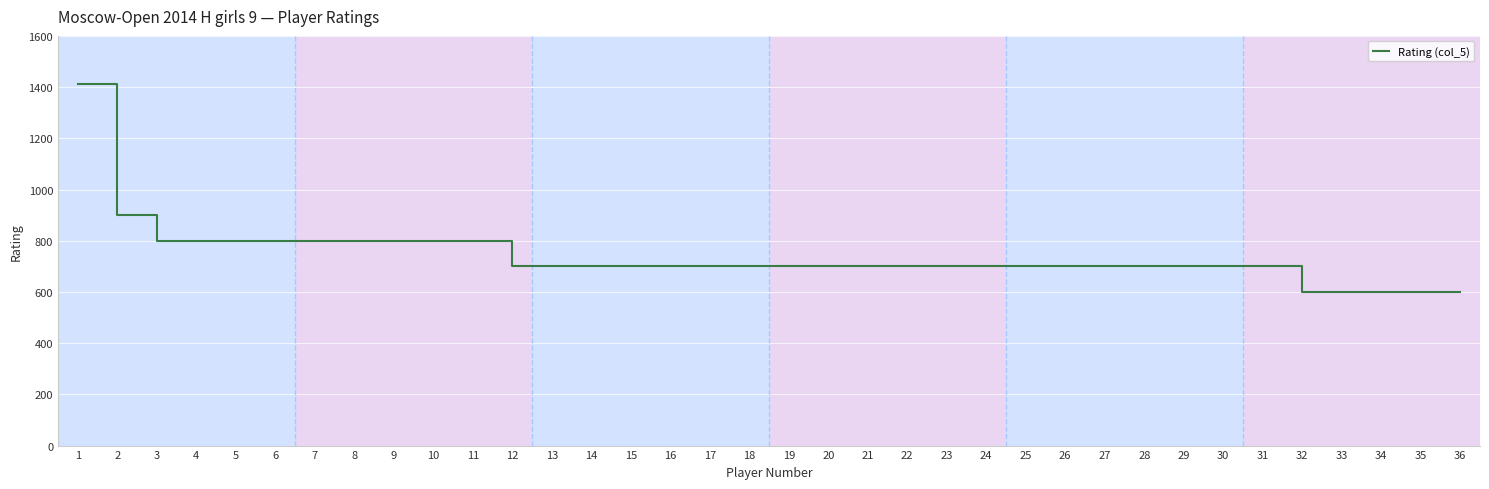

Is it true that the value at 16 is 700?

True